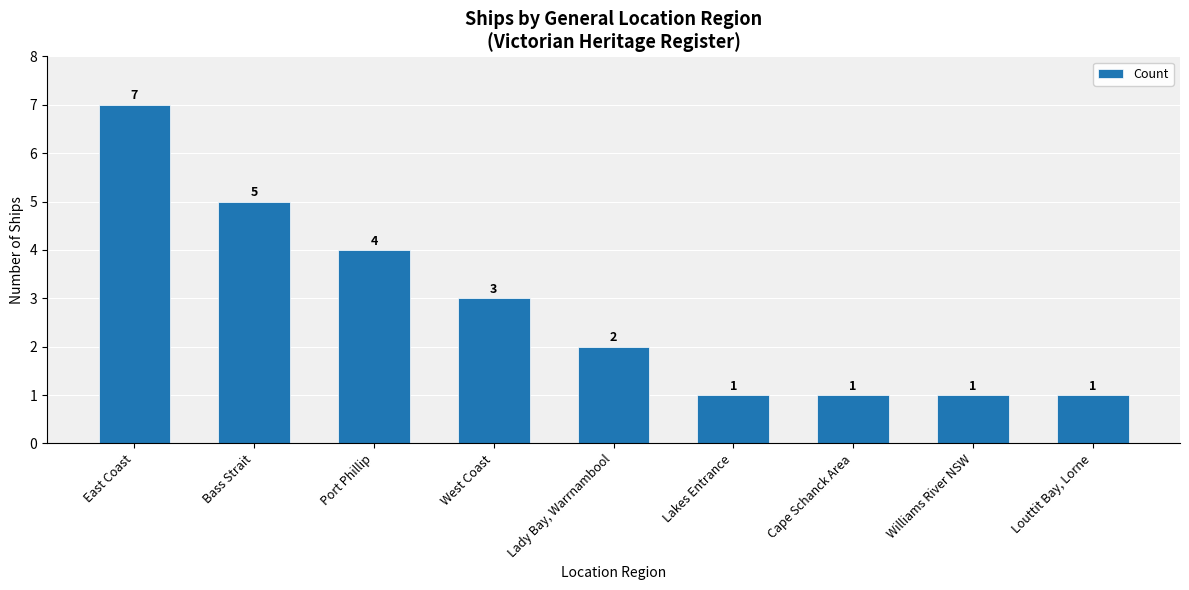

Does the chart contain stacked bars?

No